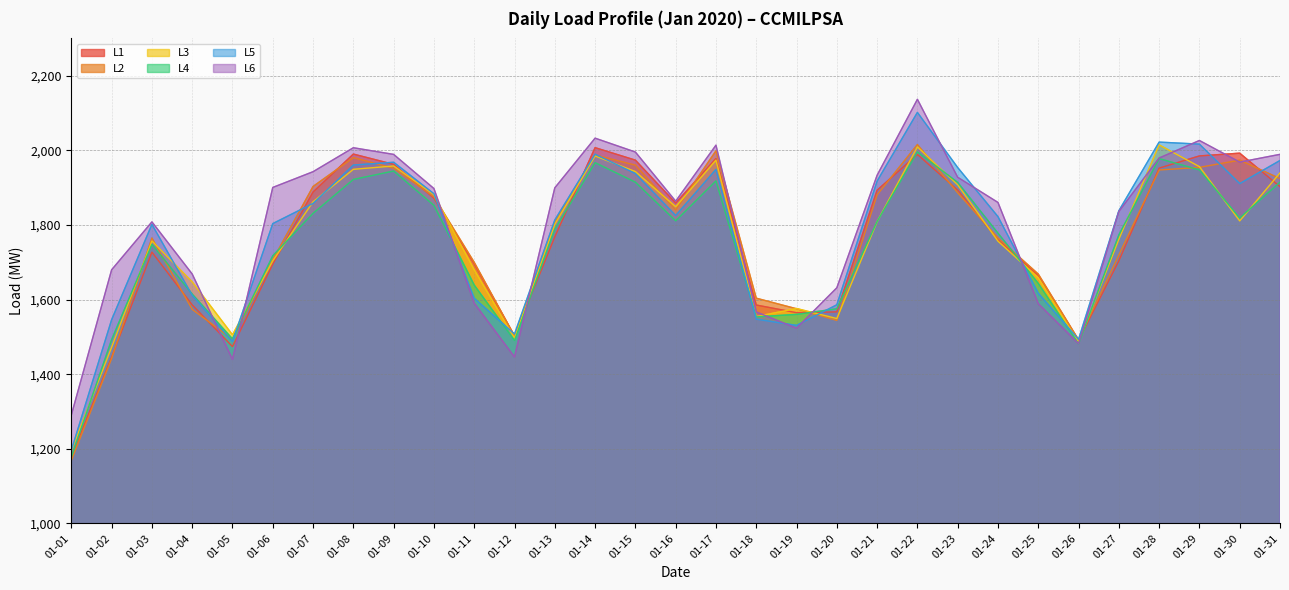

List the labels in order of L2 value, smallest first.

01-01, 01-02, 01-26, 01-05, 01-12, 01-20, 01-04, 01-19, 01-18, 01-25, 01-11, 01-06, 01-27, 01-03, 01-24, 01-13, 01-16, 01-10, 01-21, 01-23, 01-07, 01-31, 01-28, 01-09, 01-29, 01-15, 01-30, 01-08, 01-14, 01-17, 01-22